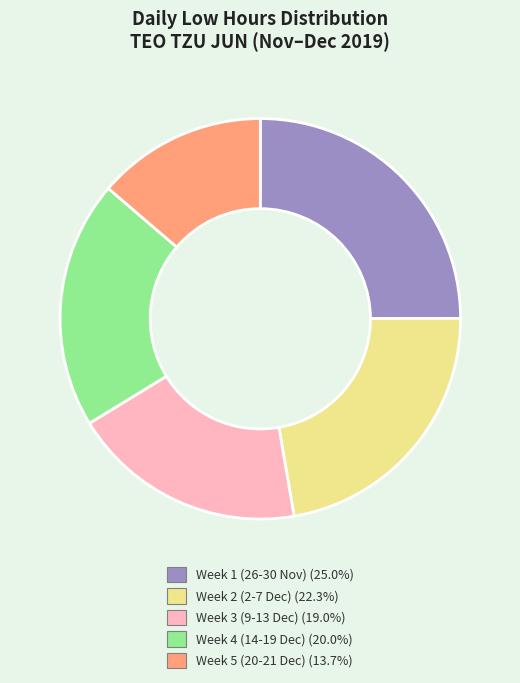

Is the sum of Week 4 (14-19 Dec) (20.0%) and Week 3 (9-13 Dec) (19.0%) greater than half?

No